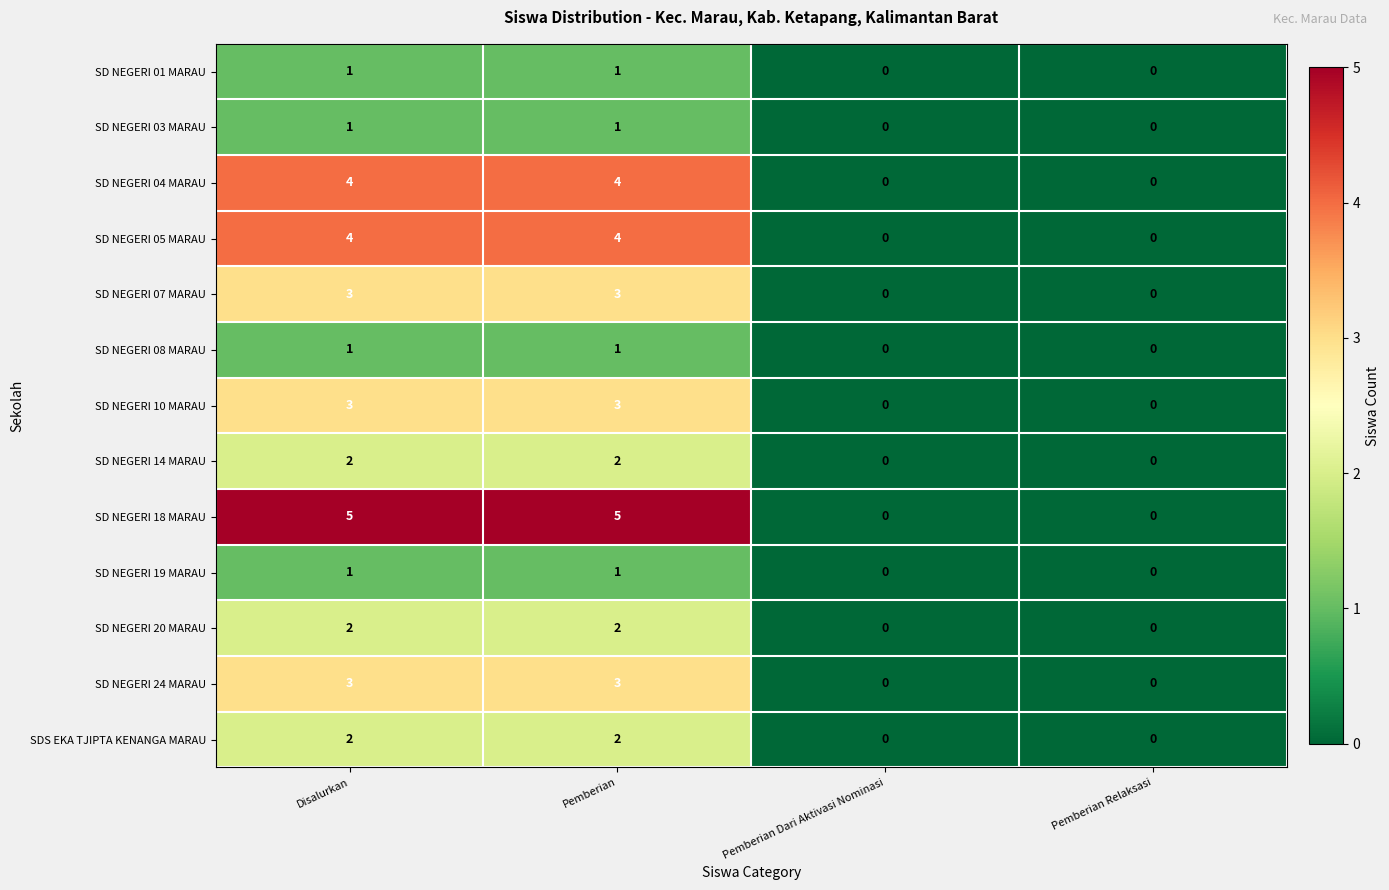

What is the spread (max minus min) of values at Disalurkan?

4